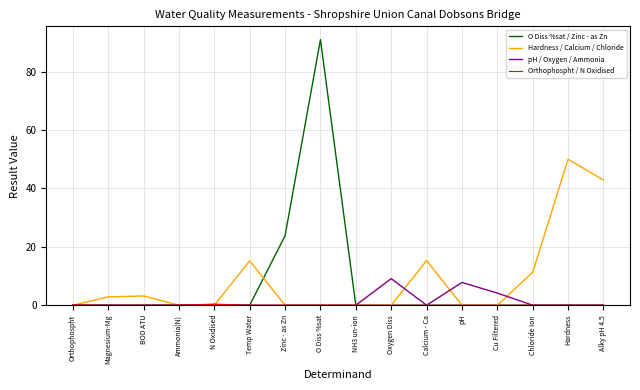

At which category is the sum across all series the highest?

O Diss %sat